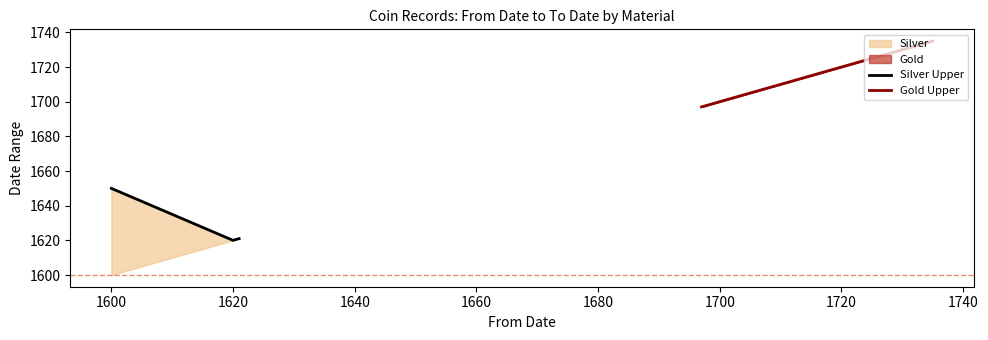

The Silver Upper series shows 1620 at 1620. True or false?

True